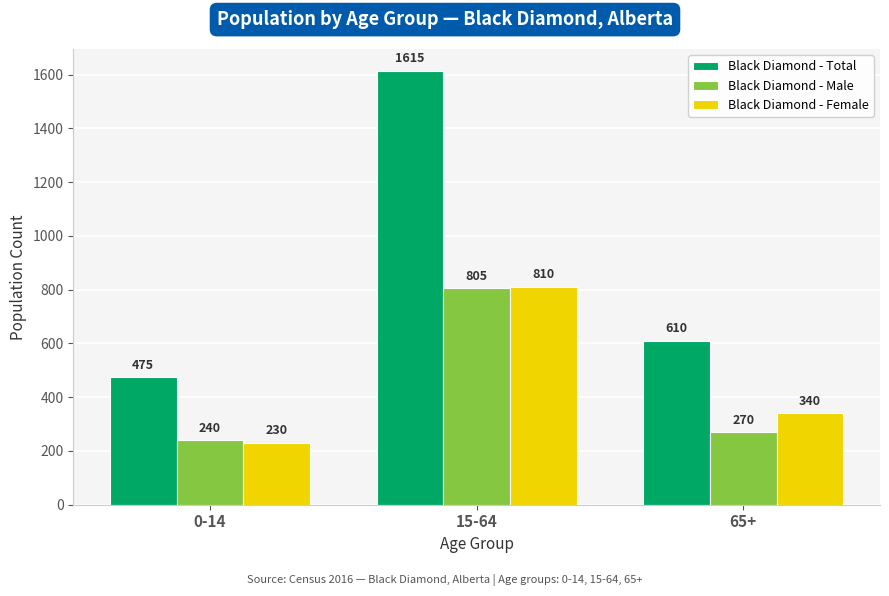

List the series in order of their peak value, lowest first.

Black Diamond - Male, Black Diamond - Female, Black Diamond - Total